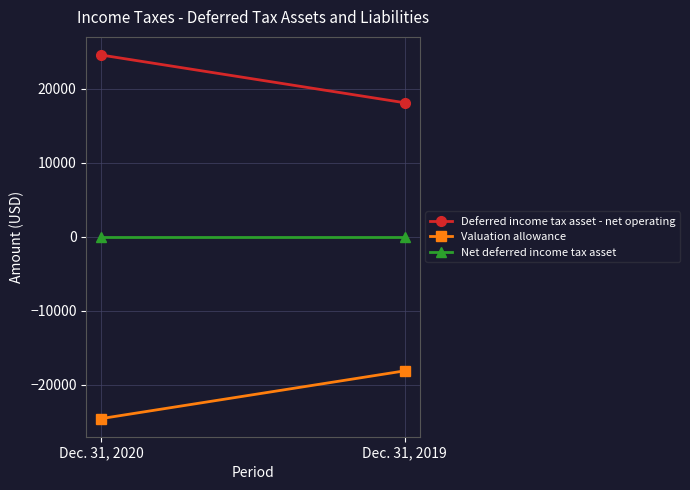

List the series in order of their peak value, lowest first.

Valuation allowance, Net deferred income tax asset, Deferred income tax asset - net operating